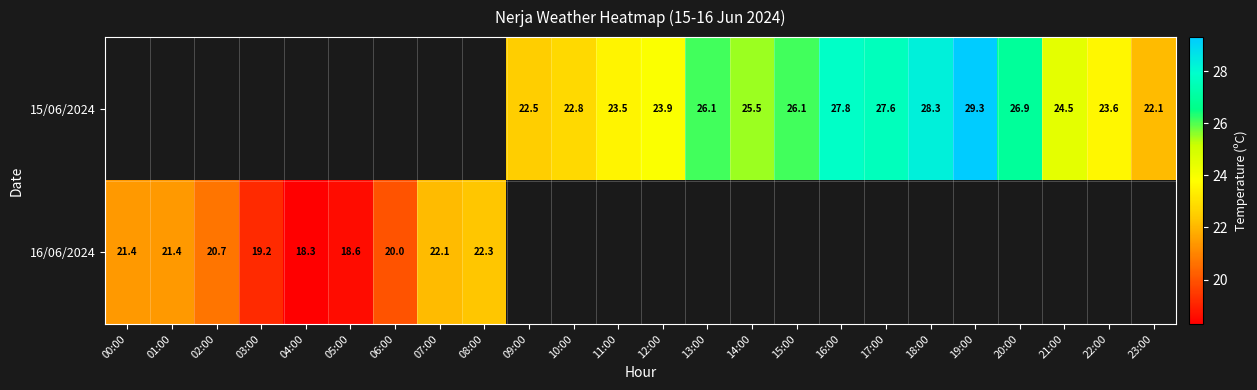

True or false: 15/06/2024 has a value of 23.5 at 11:00.

True